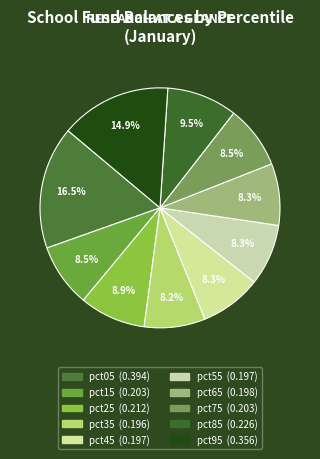

Count the number of slices in the pie.

10